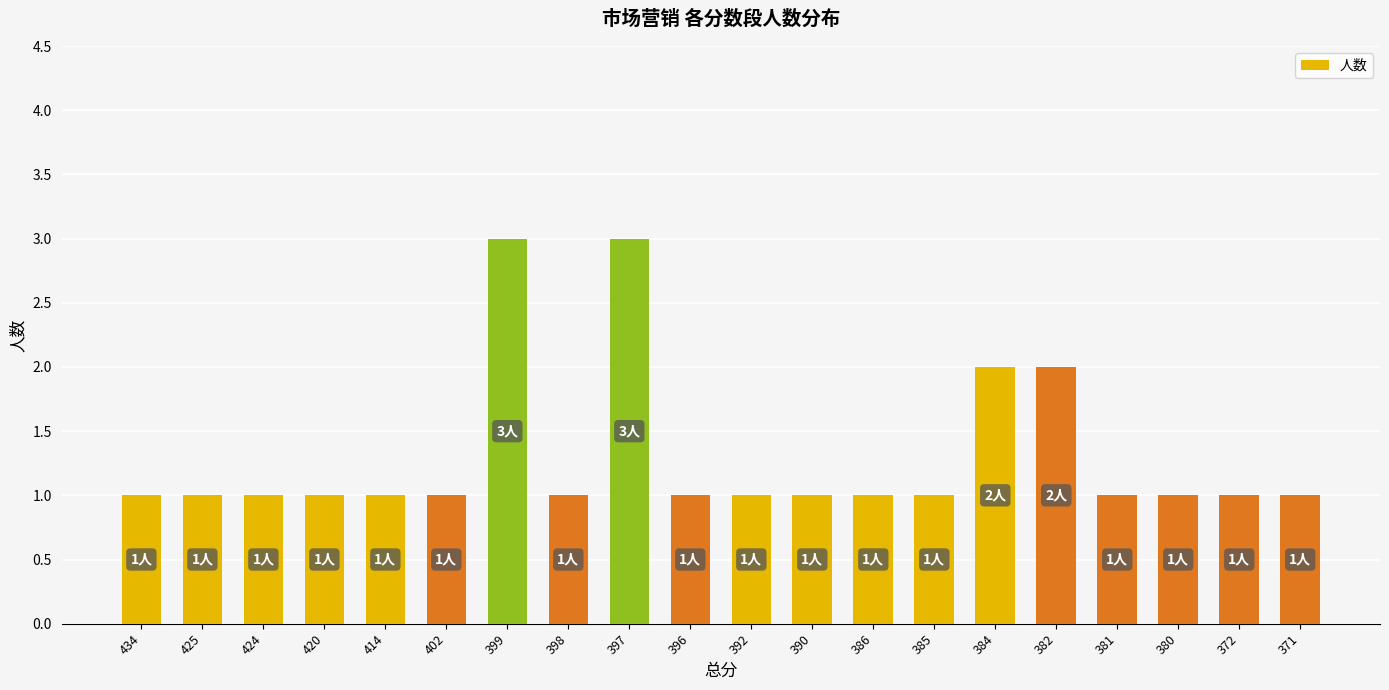

Approximately how many times larger is the value at 381 compared to 397?

0.3